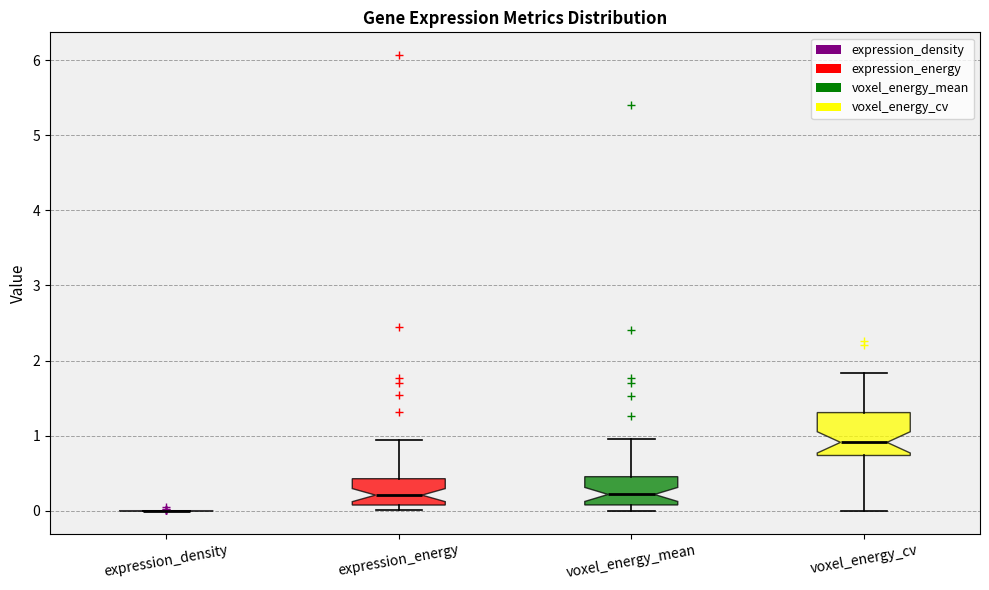

Reading left to right, transcribe this box plot: for each box, give where its median line is, the range the box spans, and where its two whiskers end, as read against the y-axis. The values are not printed on the chart, so give them approximately, as read against the axis.

expression_density: box collapsed to a line at 0.0, whiskers 0.0 to 0.0
expression_energy: median 0.2, box 0.1 to 0.4, whiskers 0.0 to 0.9
voxel_energy_mean: median 0.2, box 0.1 to 0.5, whiskers 0.0 to 1.0
voxel_energy_cv: median 0.9, box 0.7 to 1.3, whiskers 0.0 to 1.8